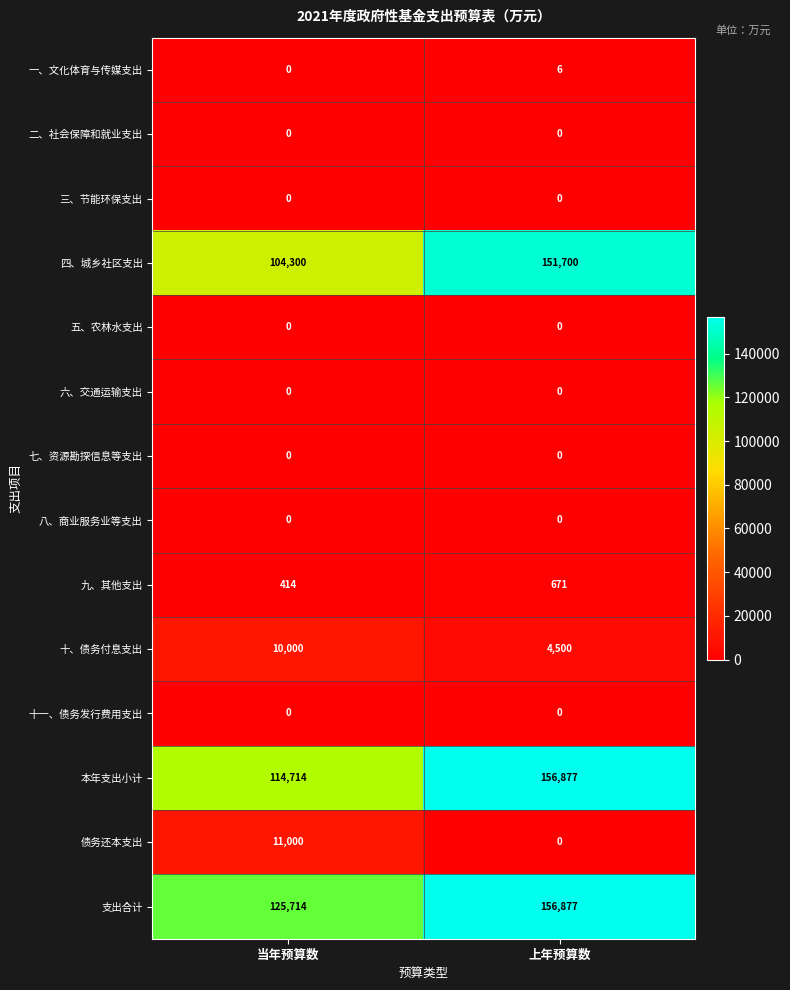

Read the 四、城乡社区支出 value at 上年预算数.

151700